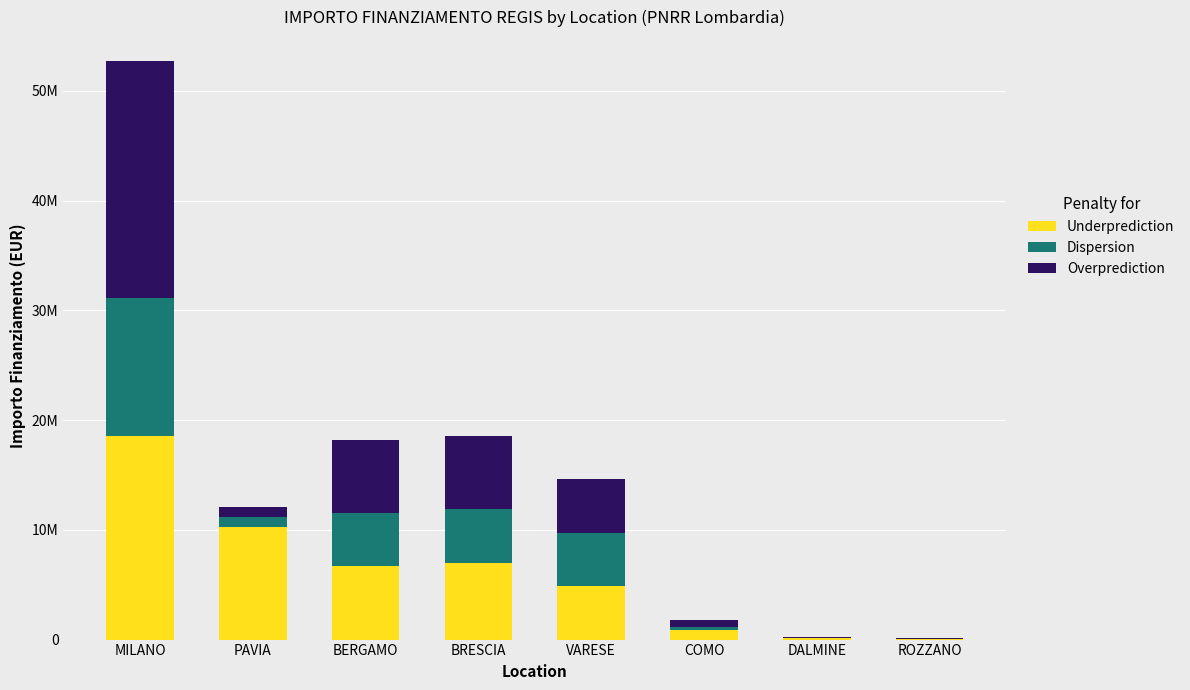

What are all the series names shown in the legend?

Underprediction, Dispersion, Overprediction